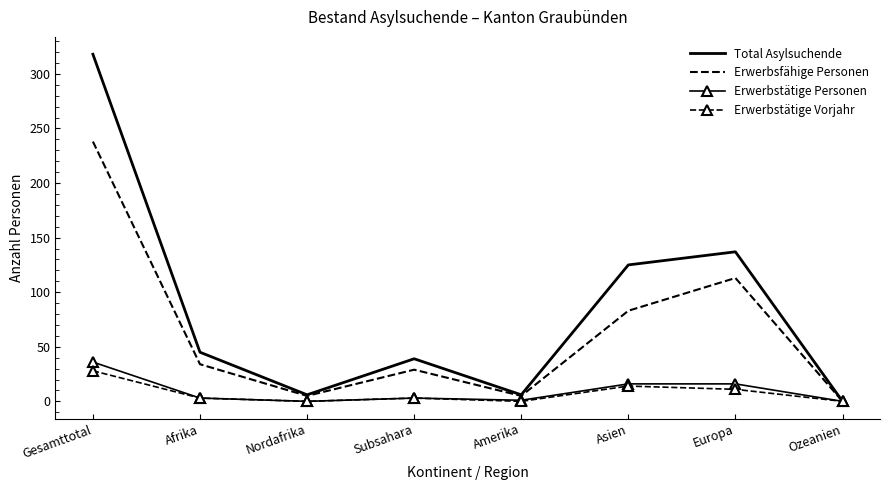

Where is the first local minimum for Erwerbstätige Personen?

Nordafrika